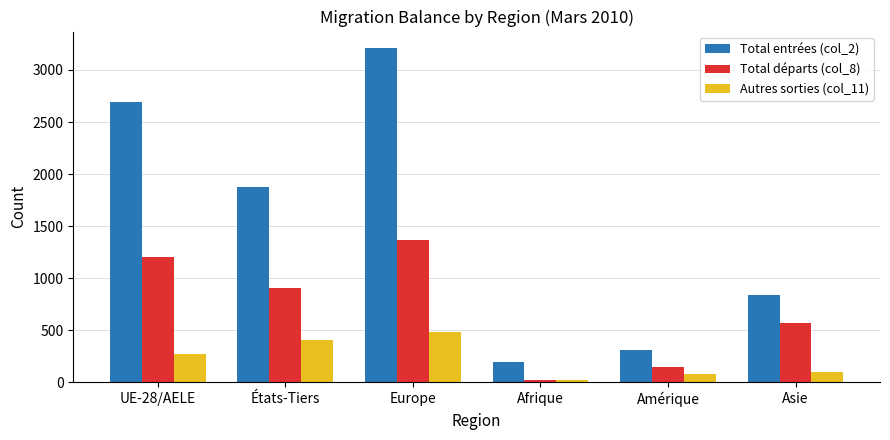

At which label is Total départs (col_8) closest to 690?

Asie